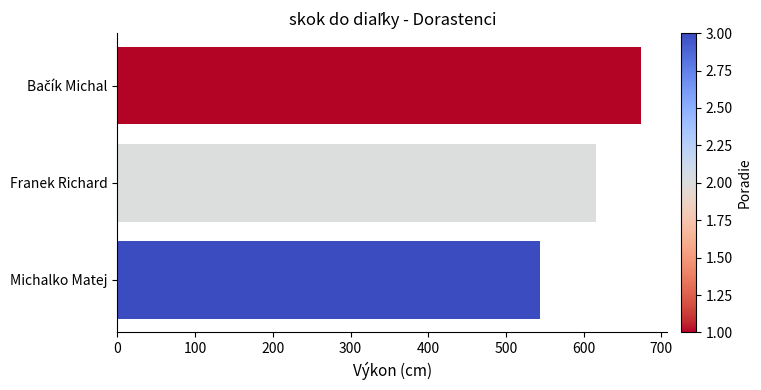

Does the chart contain any negative values?

No